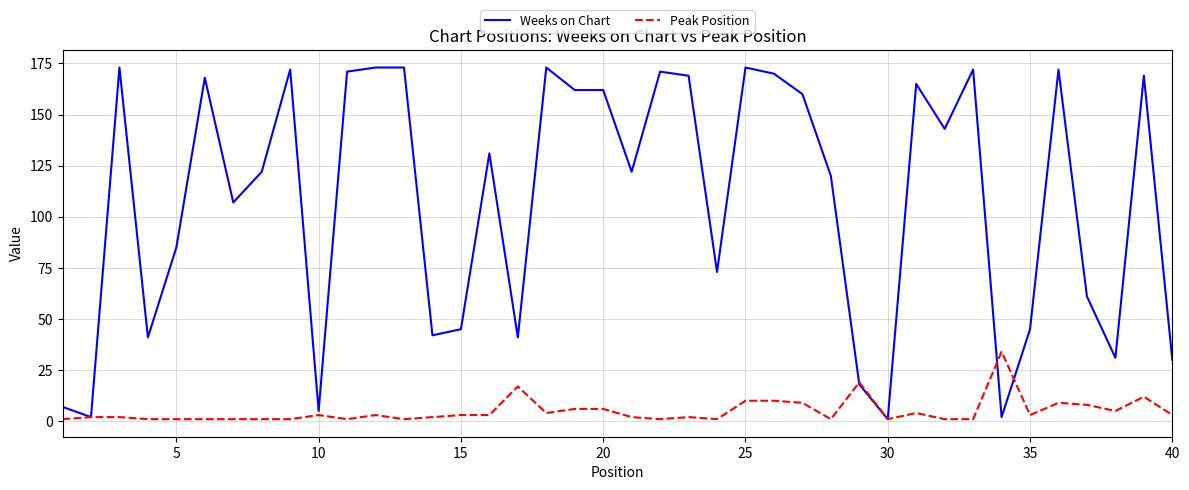

Reading left to right, what are all the values shown in this chart?

Weeks on Chart: 7	2	173	41	85	168	107	122	172	5	171	173	173	42	45	131	41	173	162	162	122	171	169	73	173	170	160	120	18	1	165	143	172	2	45	172	61	31	169	30
Peak Position: 1	2	2	1	1	1	1	1	1	3	1	3	1	2	3	3	17	4	6	6	2	1	2	1	10	10	9	1	19	1	4	1	1	34	3	9	8	5	12	3